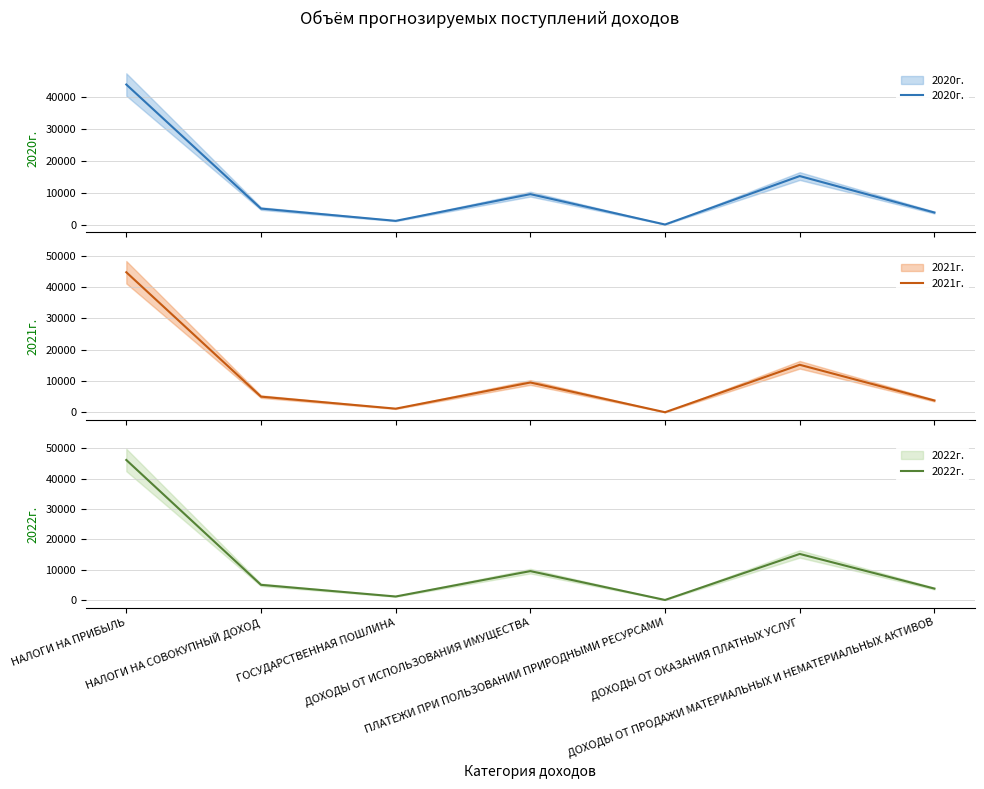

Which label corresponds to the largest value in the chart?

НАЛОГИ НА ПРИБЫЛЬ